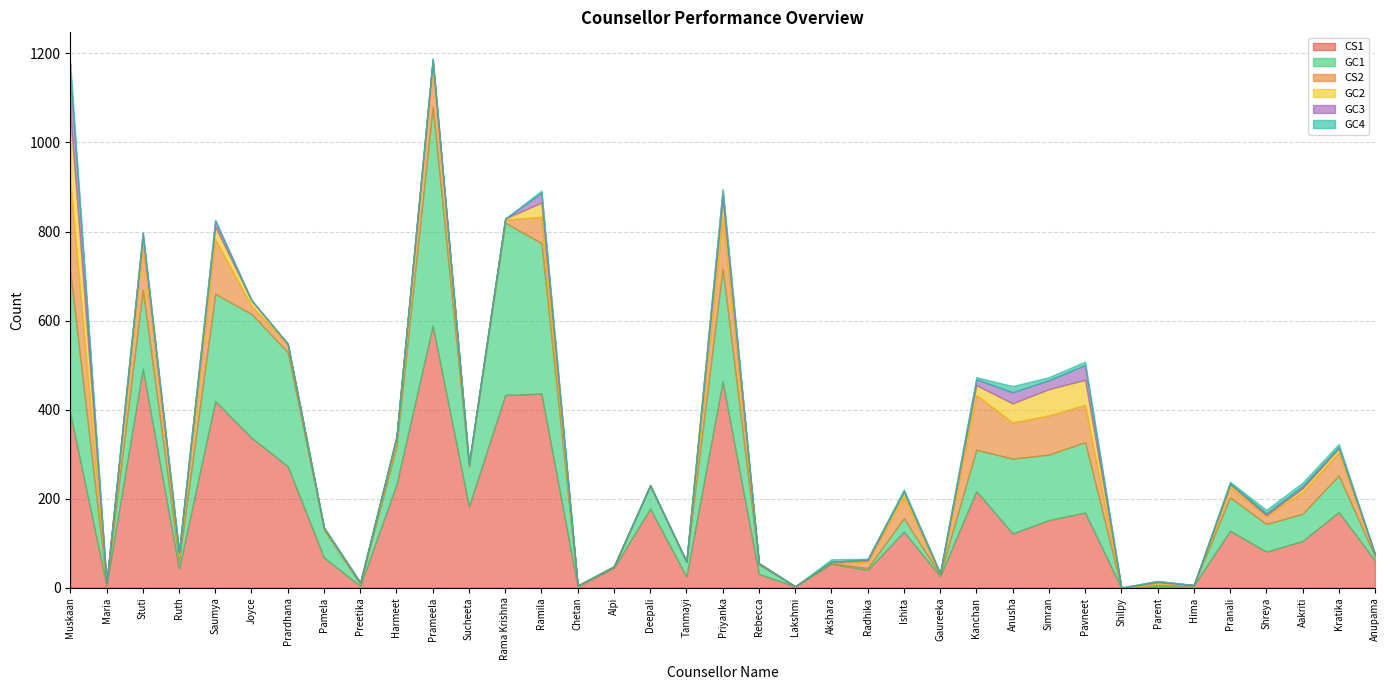

Which series has the widest spread of values?

CS1